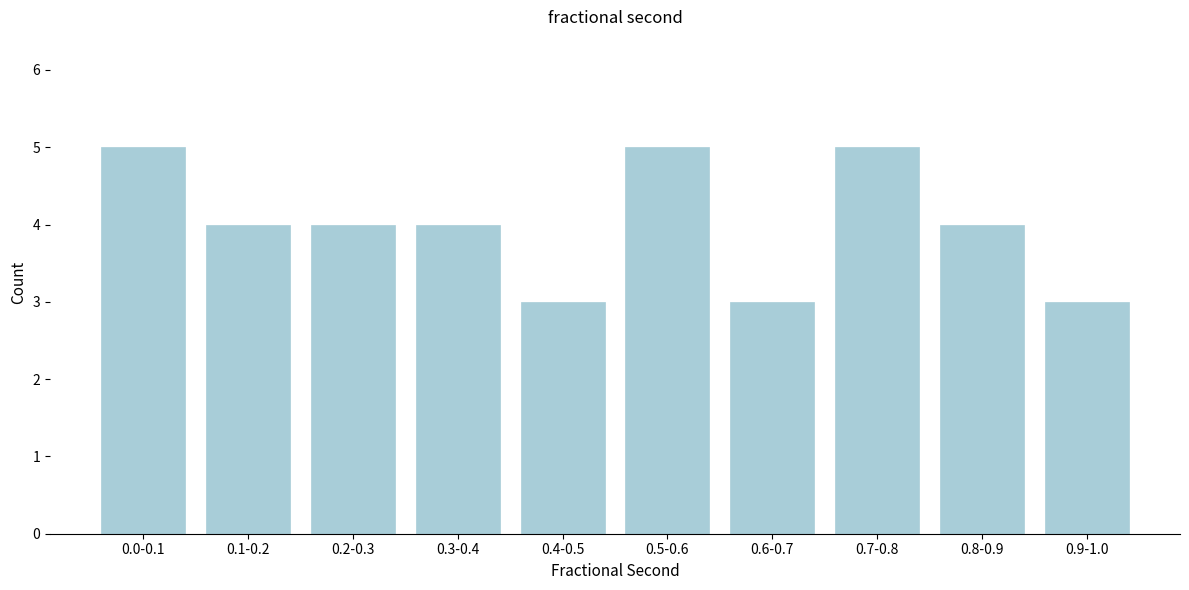

Reading right to left, transcribe all the data shown in this chart.

0.9-1.0=3	0.8-0.9=4	0.7-0.8=5	0.6-0.7=3	0.5-0.6=5	0.4-0.5=3	0.3-0.4=4	0.2-0.3=4	0.1-0.2=4	0.0-0.1=5